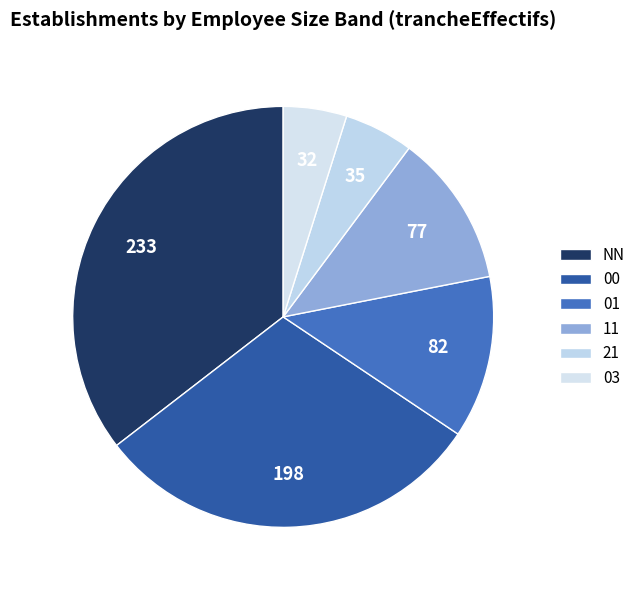

How many segments does this pie chart have?

6